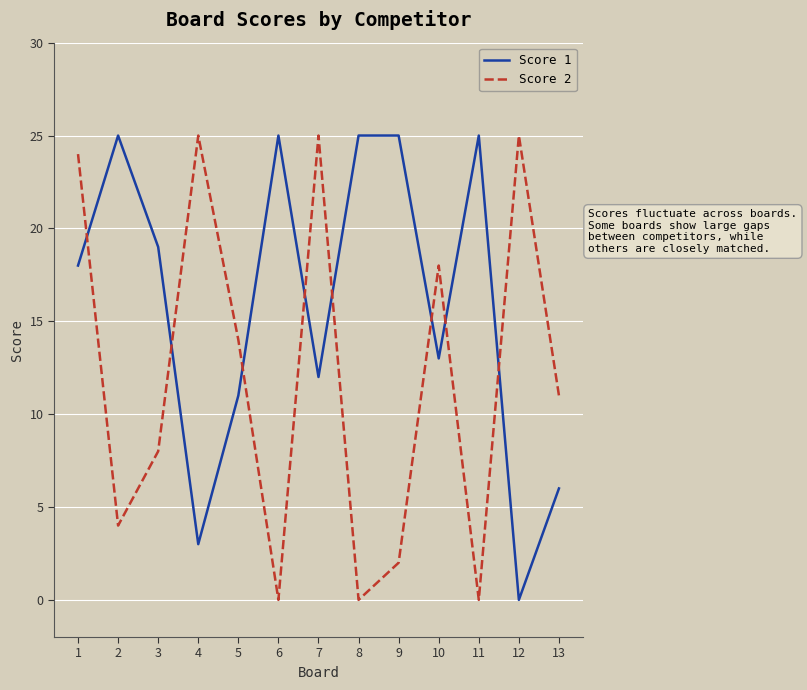

What is the average value of the Score 2 series?

12